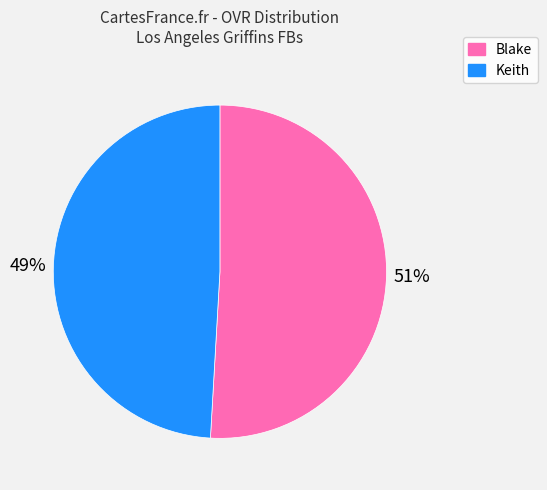

What is the ratio of the value at Keith to the value at Blake?

1.0